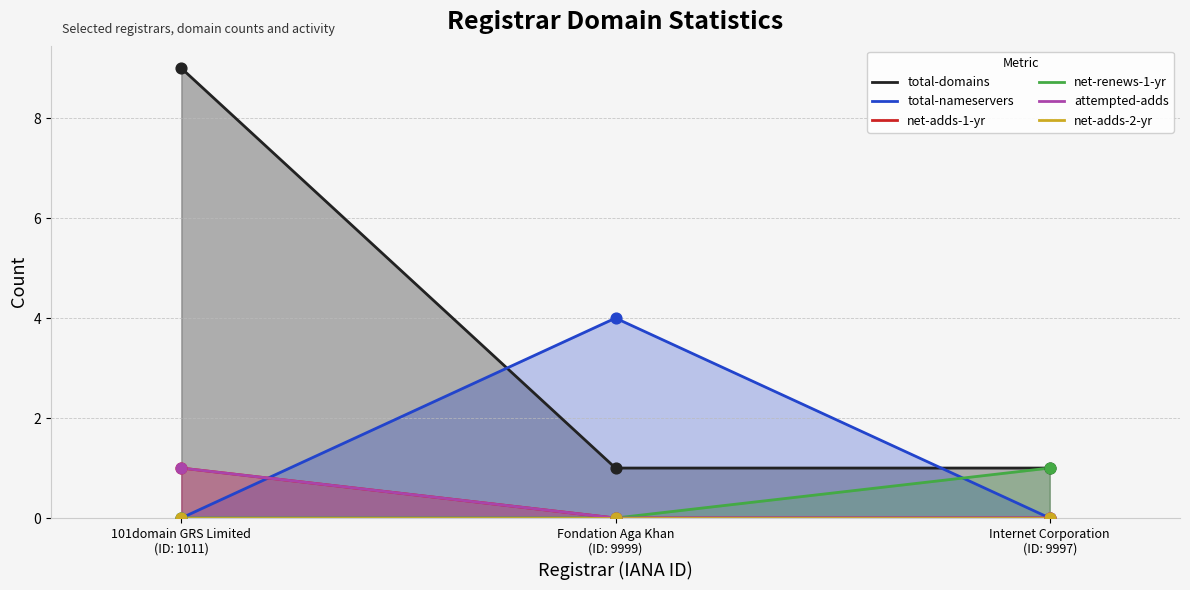

At how many categories does at least one series exceed 6?

1